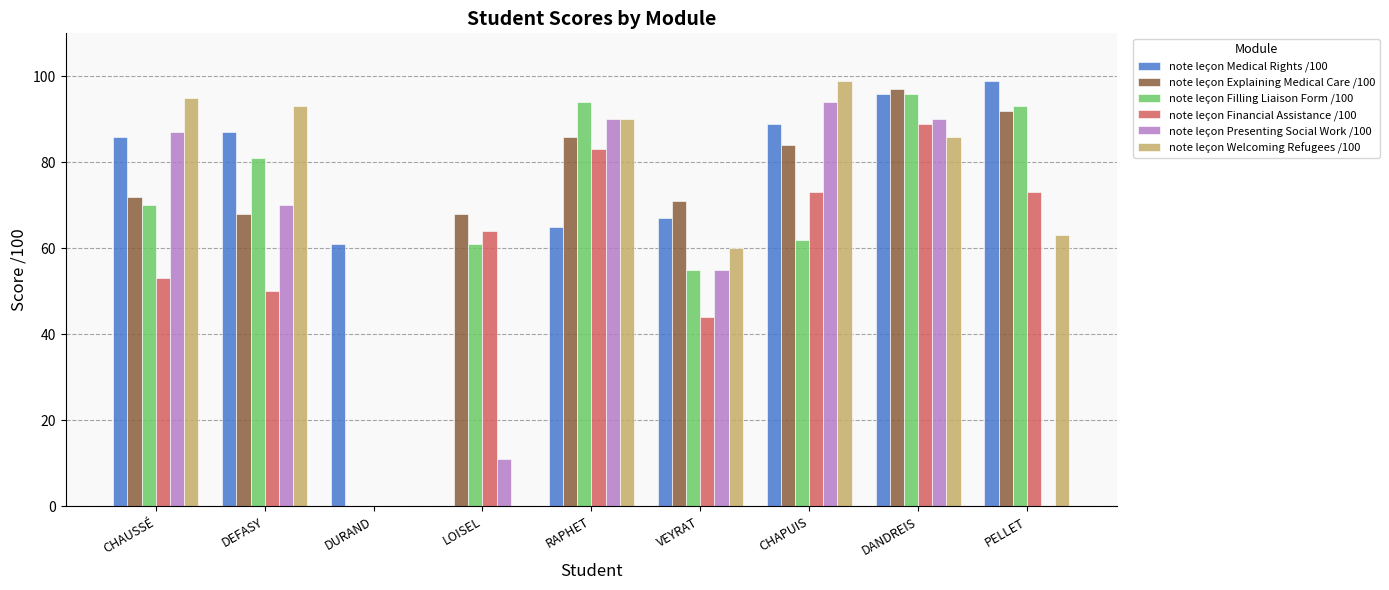

Between CHAUSSÉ and PELLET, which series saw the biggest shift?

note leçon Presenting Social Work /100